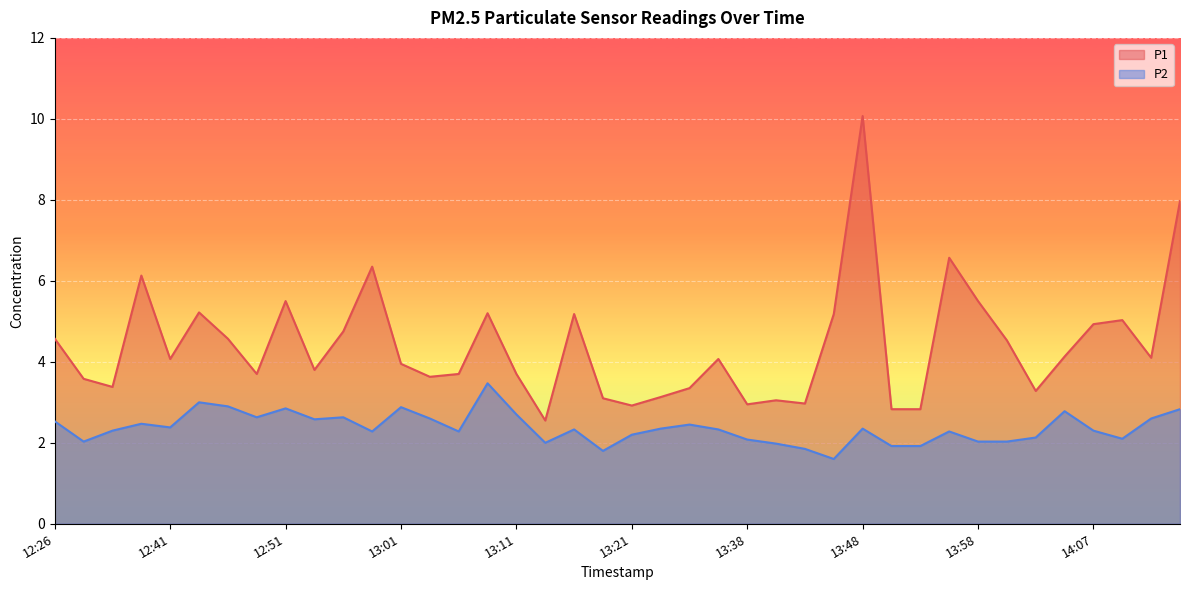

What is the average value of the P2 series?

2.4